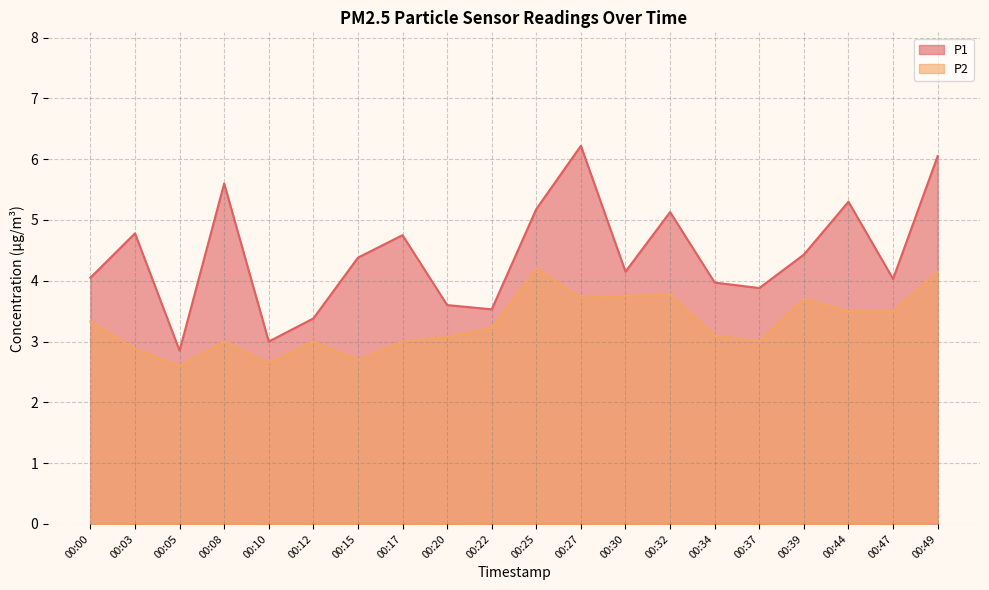

True or false: P2 has a value of 3.5 at 00:47.

True